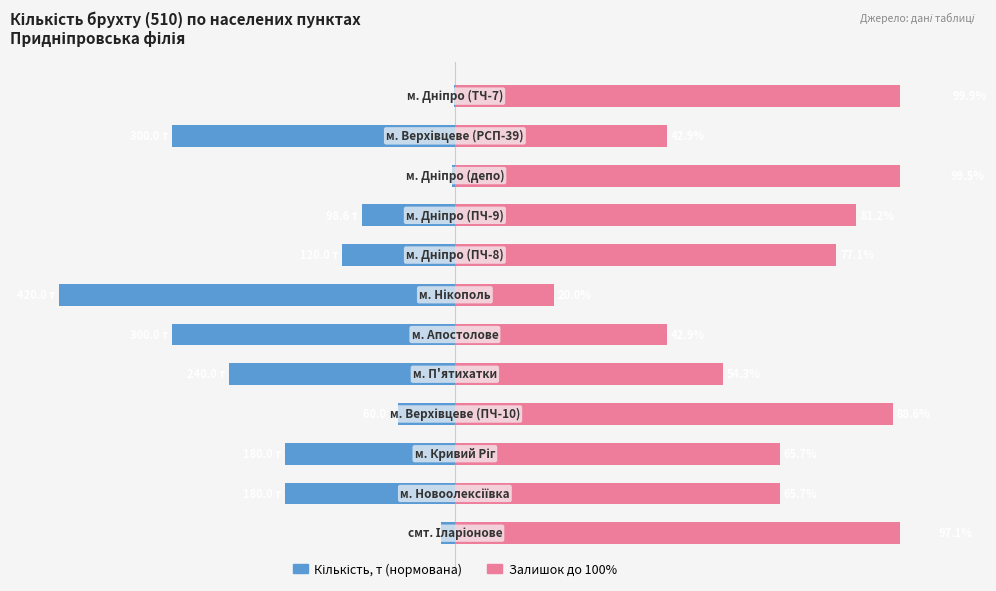

At how many categories does at least one series exceed -61?

12